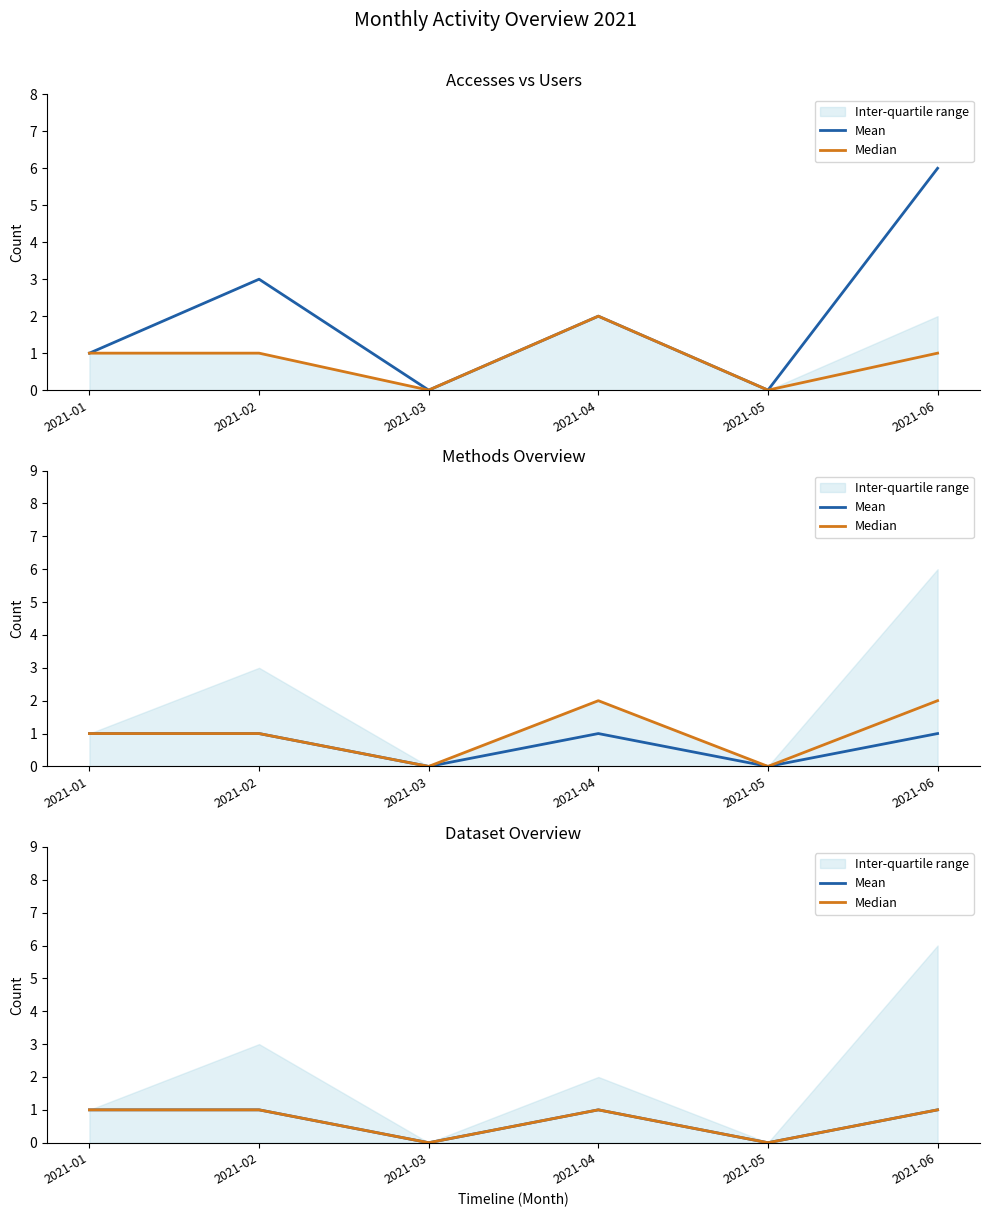

How many values in Mean are above zero?

4